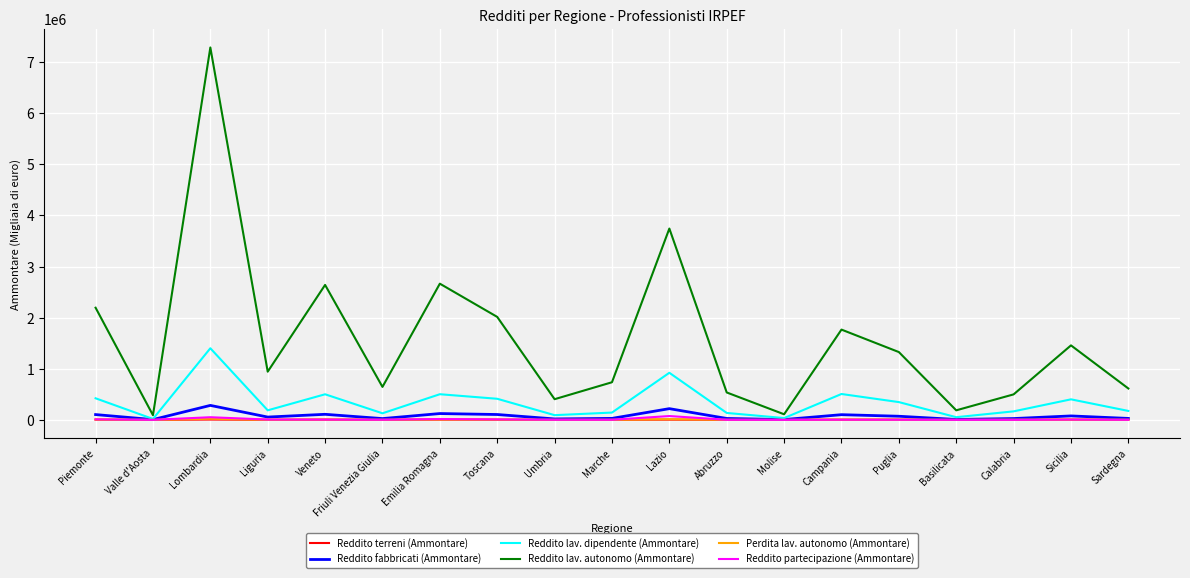

What position from the left is Marche?

10